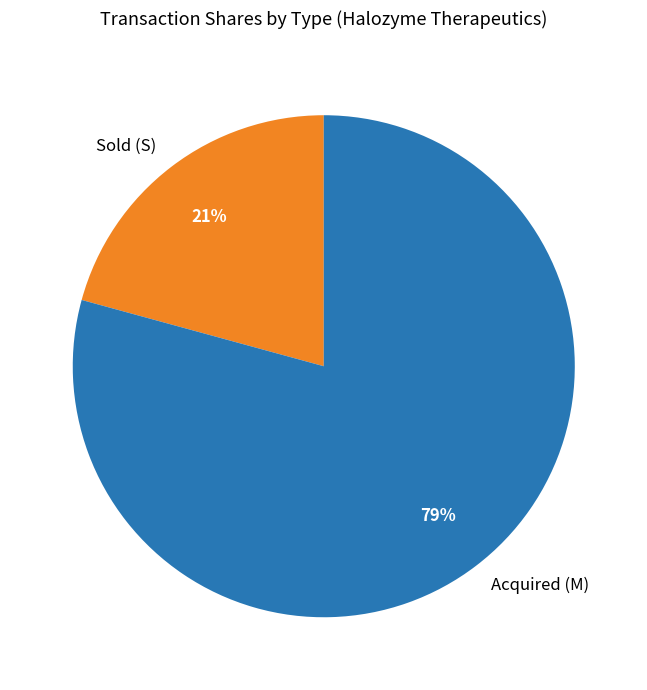

The Acquired (M) slice represents 79% of the pie. True or false?

True